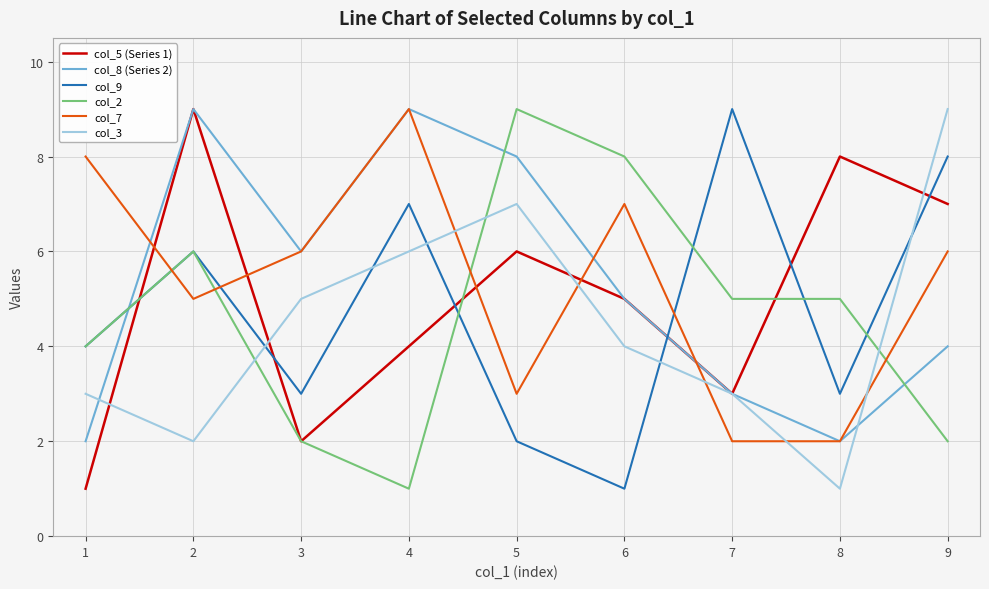

Reading right to left, list all the values displayed in this chart.

col_5 (Series 1): 7	8	3	5	6	4	2	9	1
col_8 (Series 2): 4	2	3	5	8	9	6	9	2
col_9: 8	3	9	1	2	7	3	6	4
col_2: 2	5	5	8	9	1	2	6	4
col_7: 6	2	2	7	3	9	6	5	8
col_3: 9	1	3	4	7	6	5	2	3